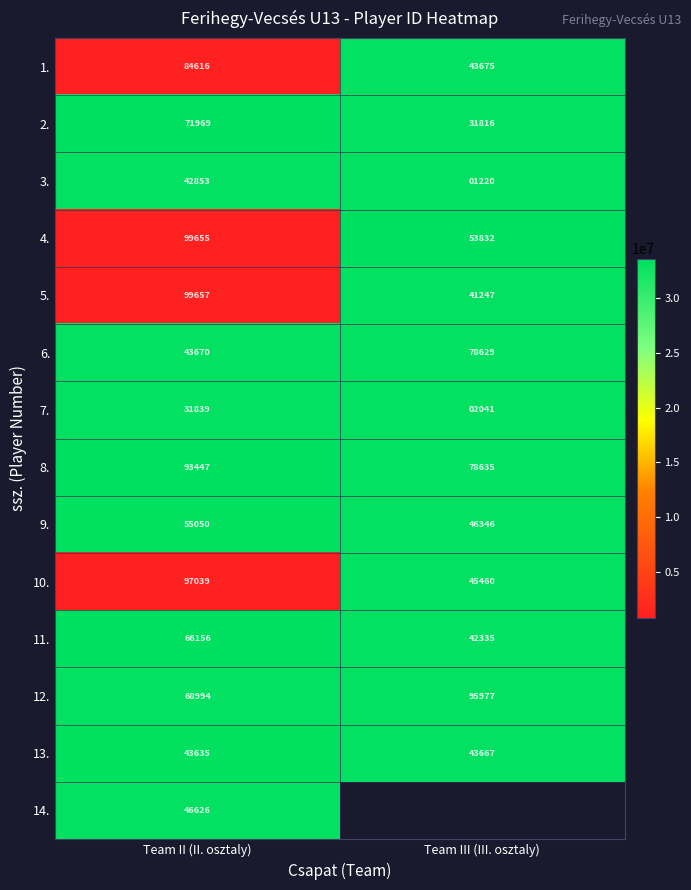

What is the minimum value shown in the chart?

784616.0